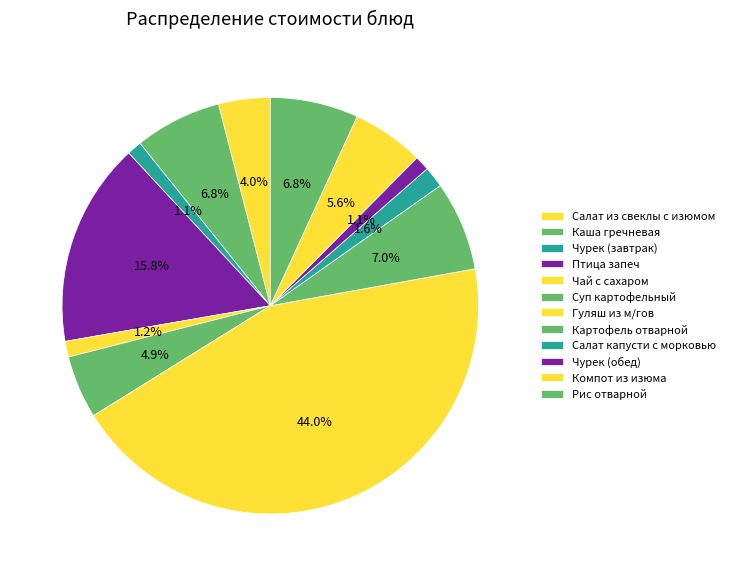

To the nearest percent, what percentage of the pie is Чурек (завтрак)?

1%